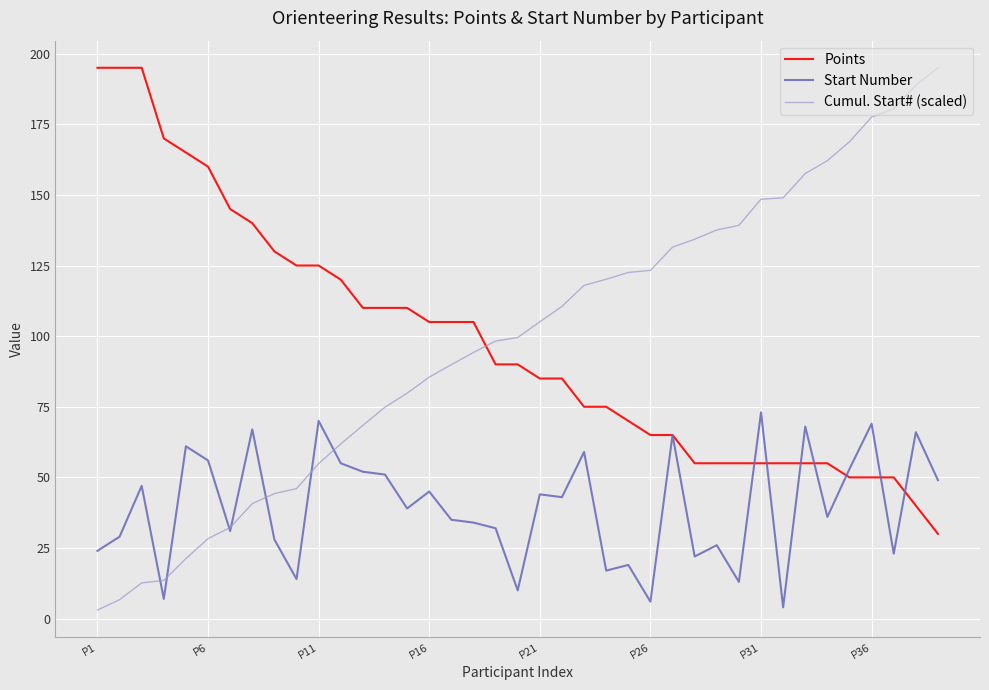

What is the maximum value for Points?

195.0